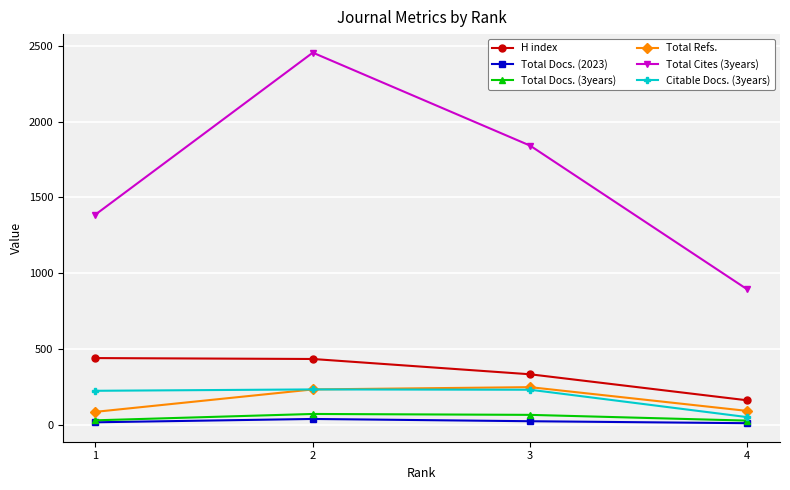

What is the difference between the second highest and minimum values in the Total Cites (3years) series?

950